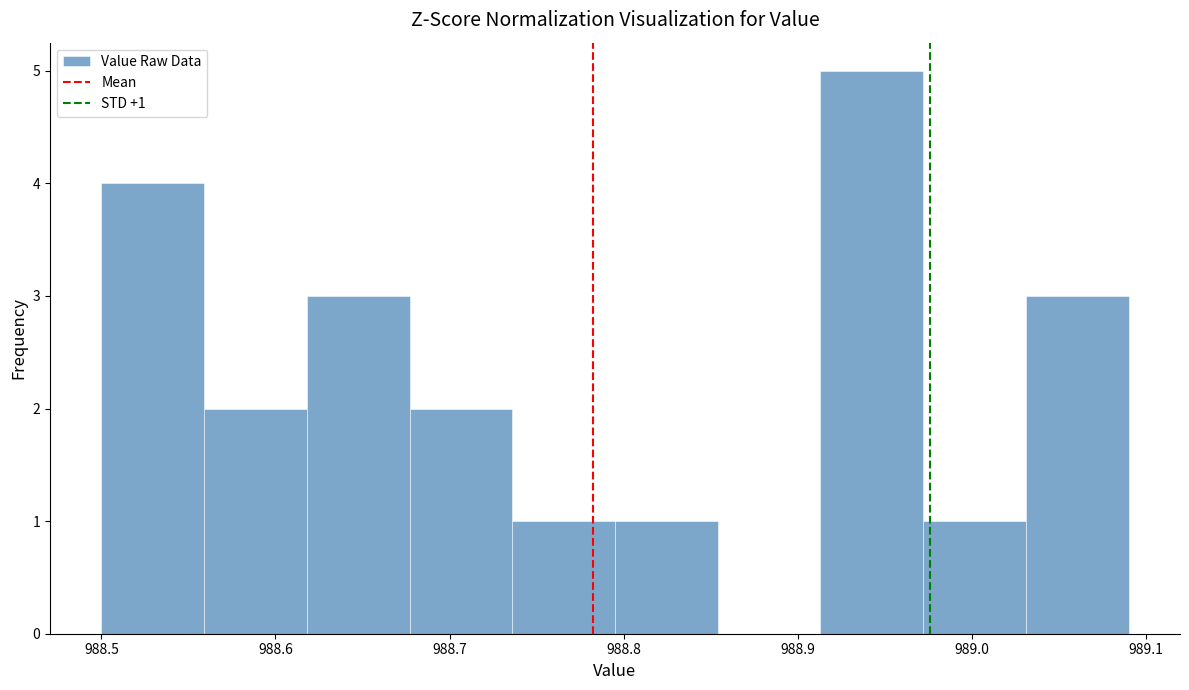

Which range on the x-axis has the tallest bar?

988.913 to 988.972